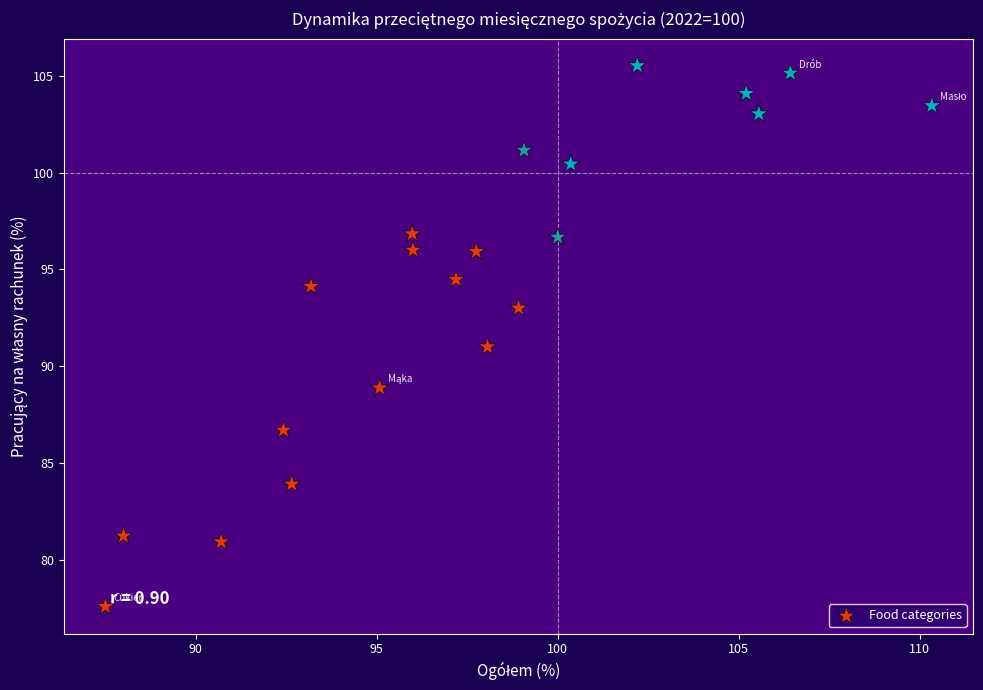

What is the range of X values (max minus min)?

22.8